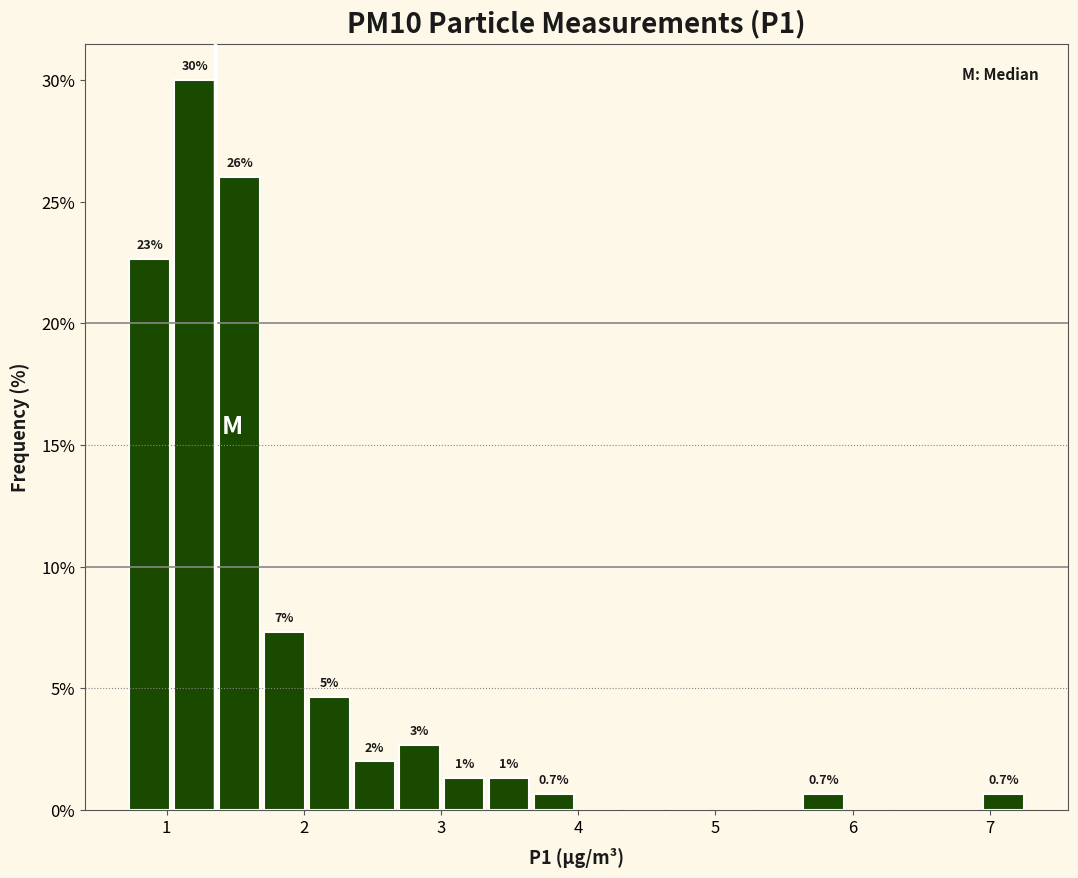

Read against the x-axis, roughly where is the centre of the tallest bar?

1.2